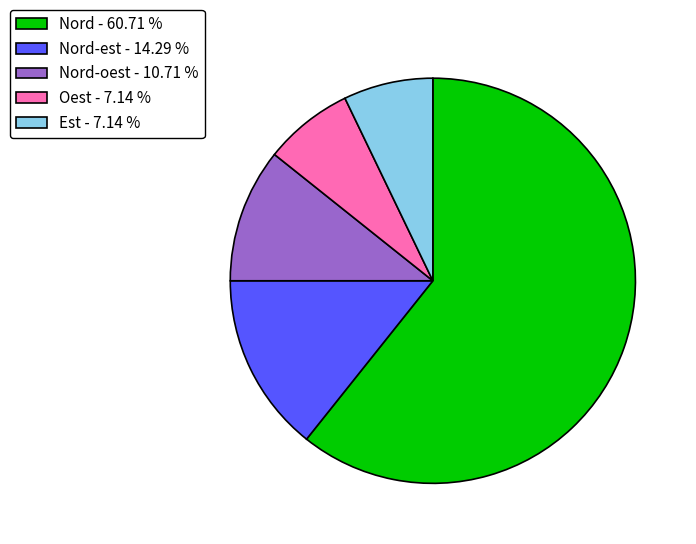

Approximately how many times larger is the value at Est - 7.14 % compared to Nord-est - 14.29 %?

0.5